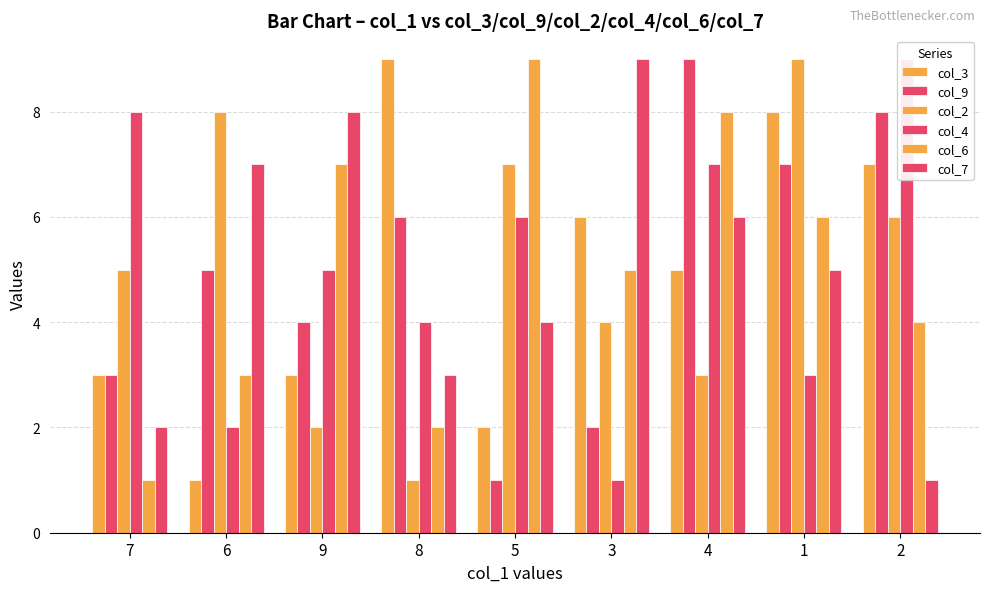

At how many categories does at least one series exceed 1?

9